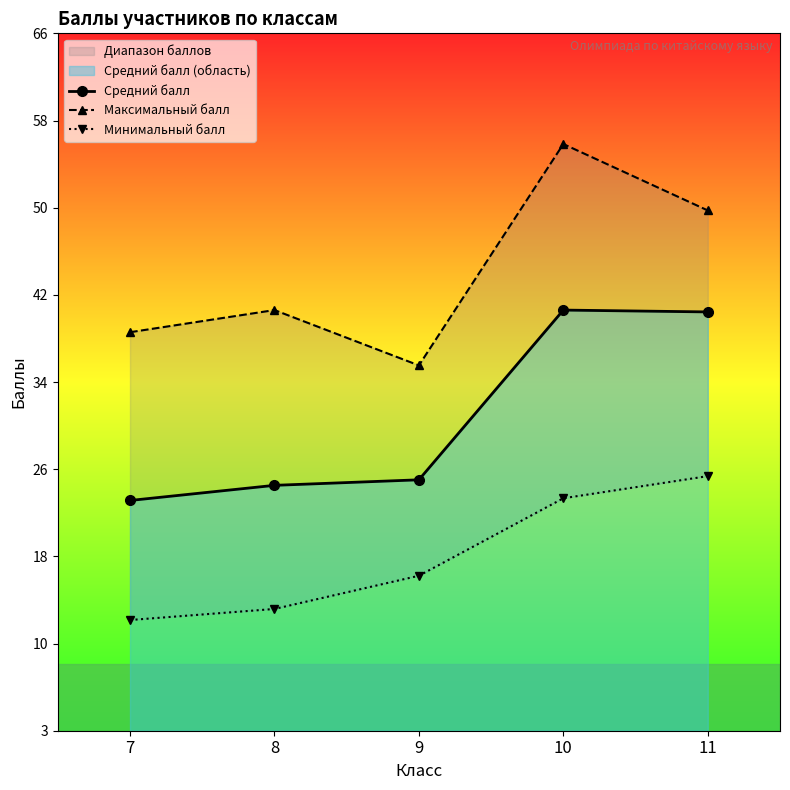

What value does the Максимальный балл series have at 8?

41.0